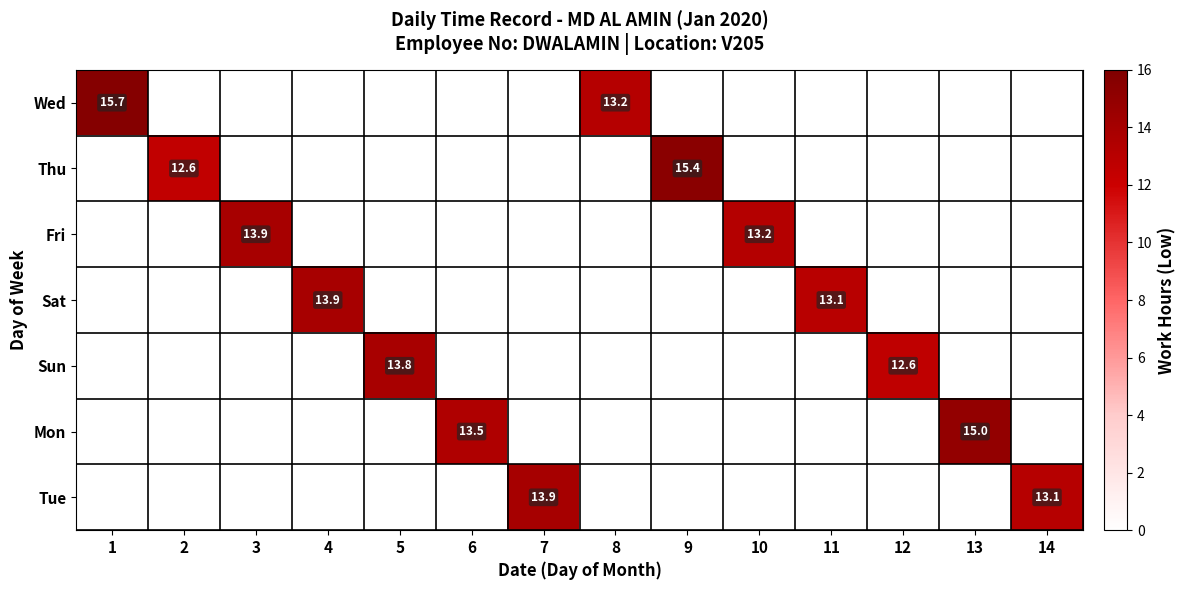

At which category is the sum across all series the highest?

1